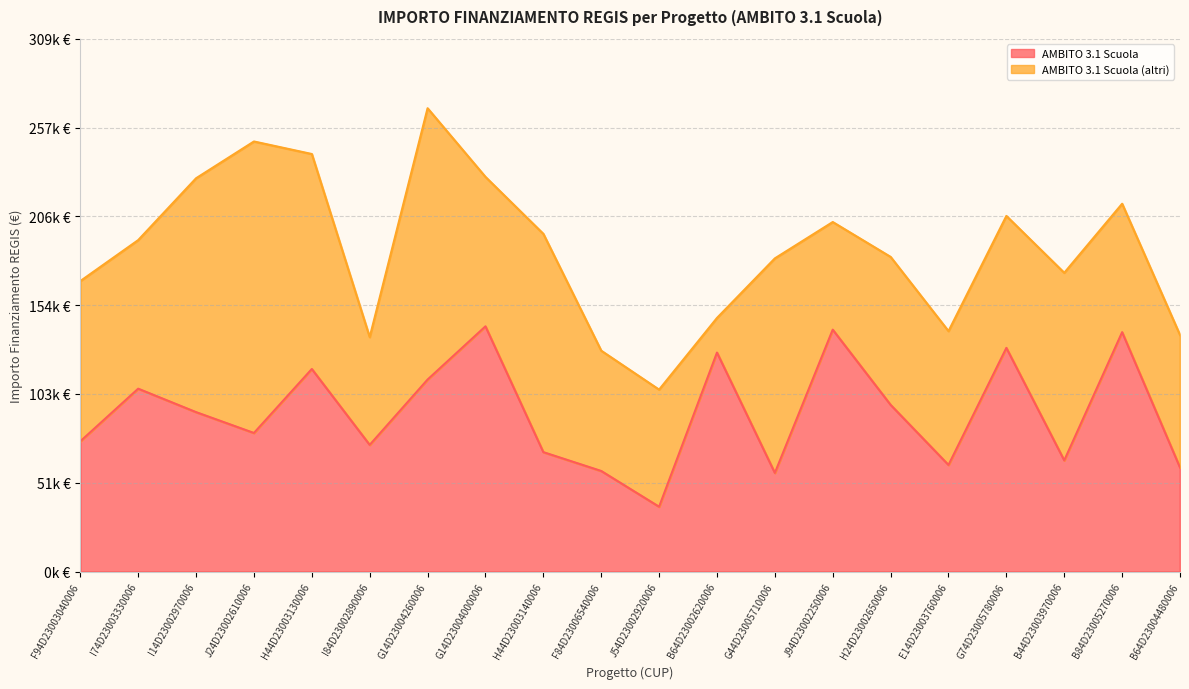

Does the chart display data point markers on the line(s)?

No